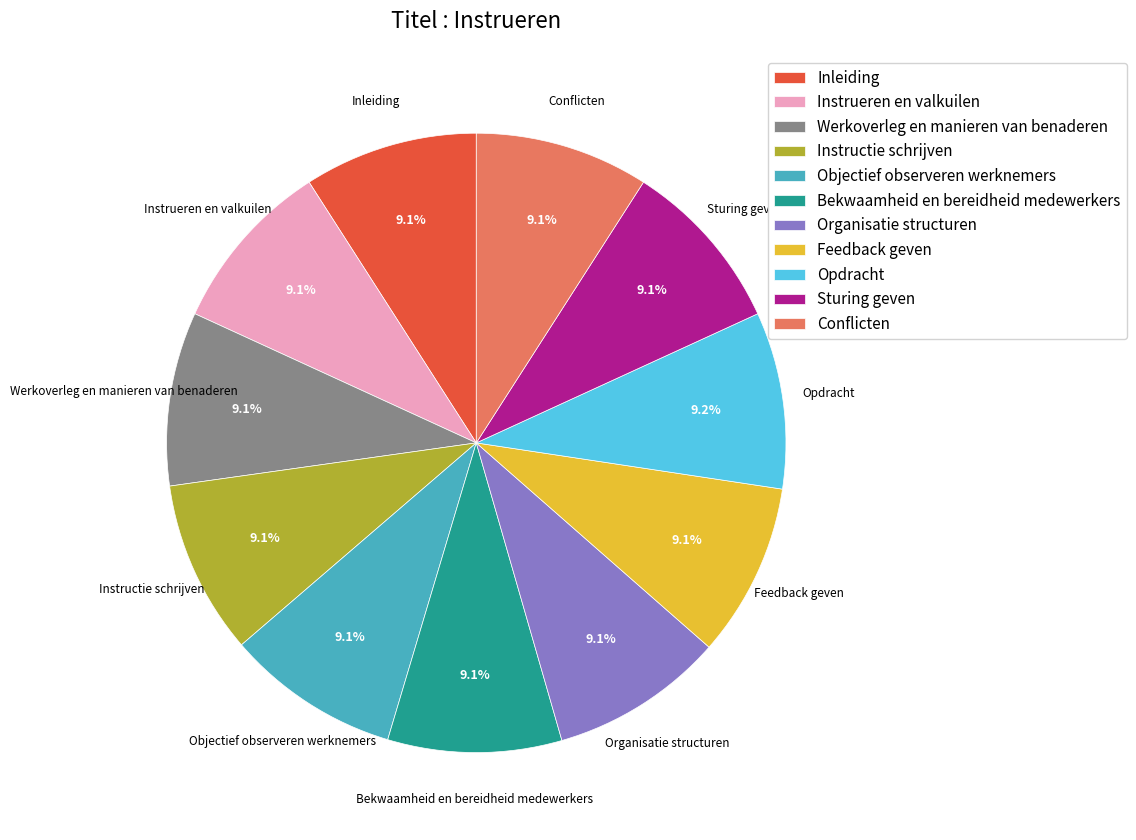

To the nearest percent, what portion does Opdracht represent?

9%